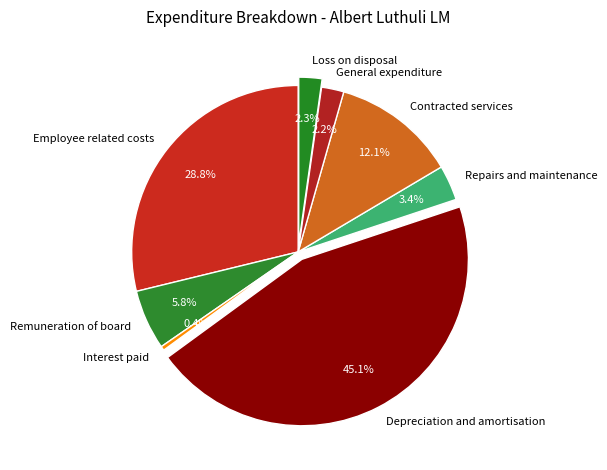

What percentage is the Remuneration of board slice, to the nearest percent?

6%